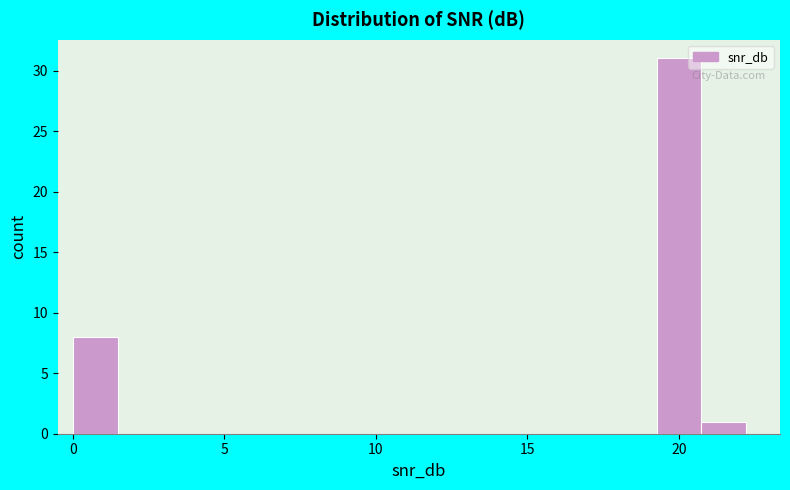

Around what value on the x-axis is the tallest bar? Give the approximate position of its centre, as read against the axis.

20.0